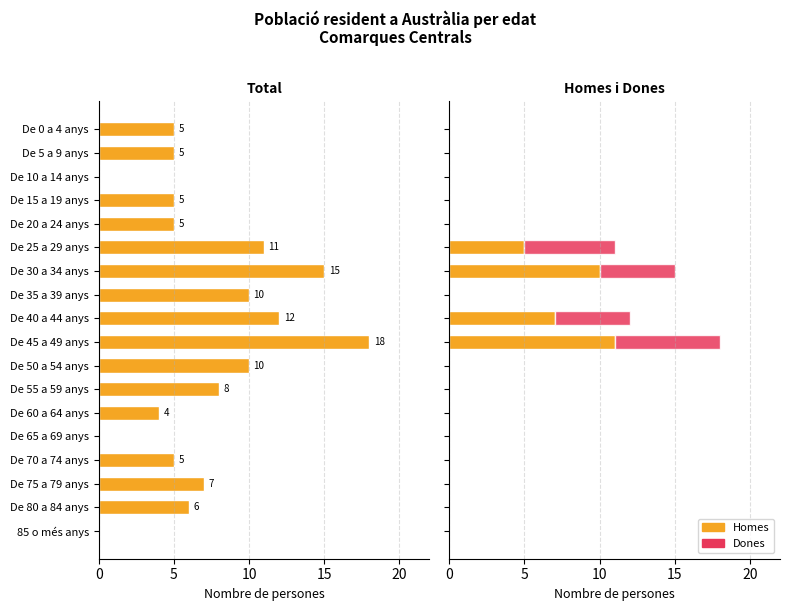

Are the bars grouped side by side (vs. stacked)?

Yes